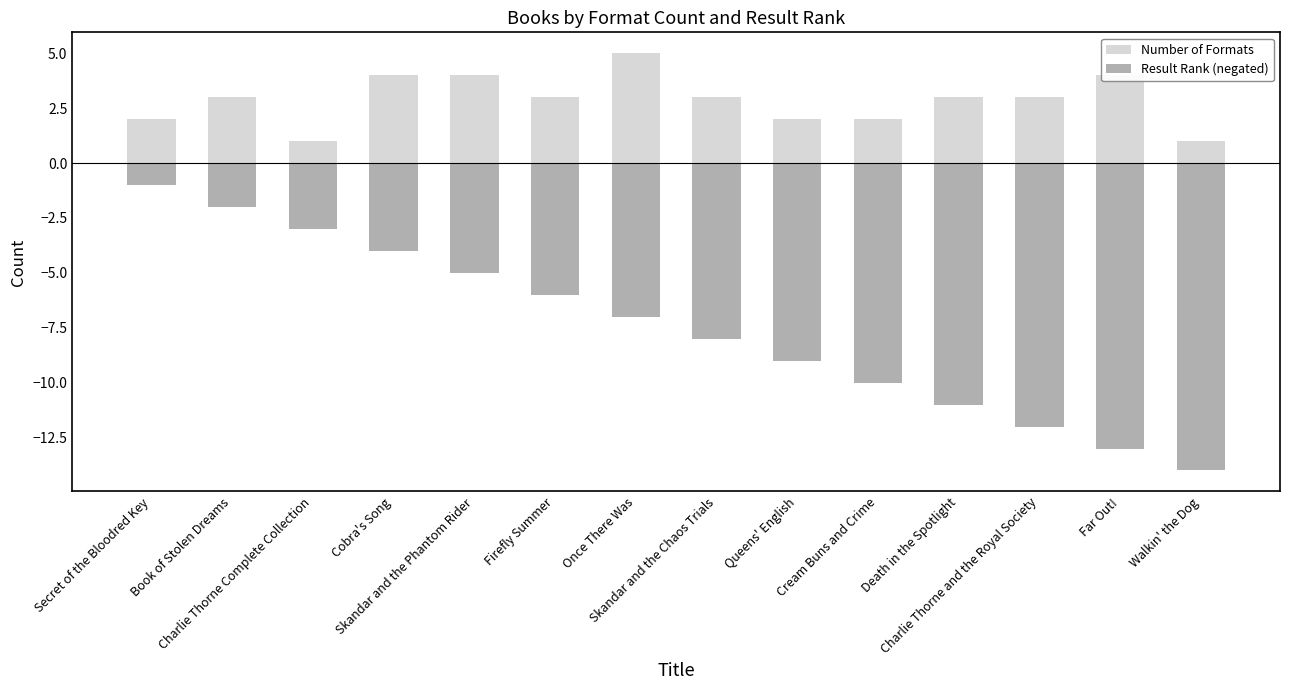

Is the value of Number of Formats at Queens' English greater than the value of Result Rank (negated) at Book of Stolen Dreams?

Yes